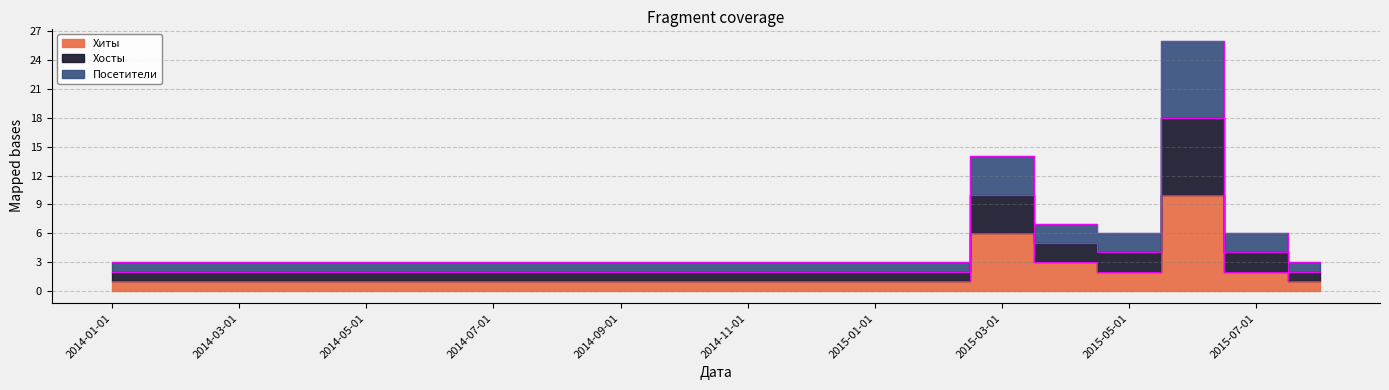

True or false: Хиты has more than 2 points higher than both neighbors.

False